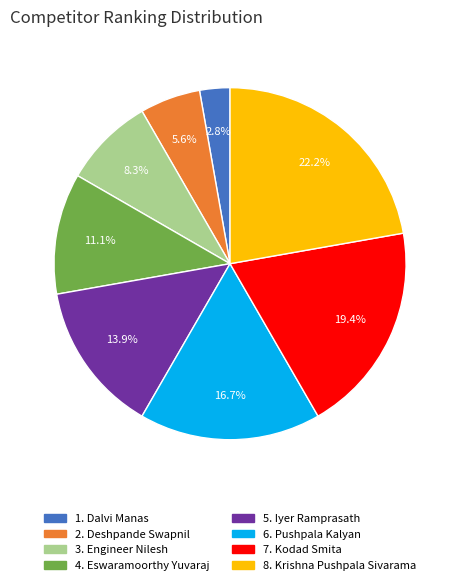

Is there a majority slice in this chart?

No